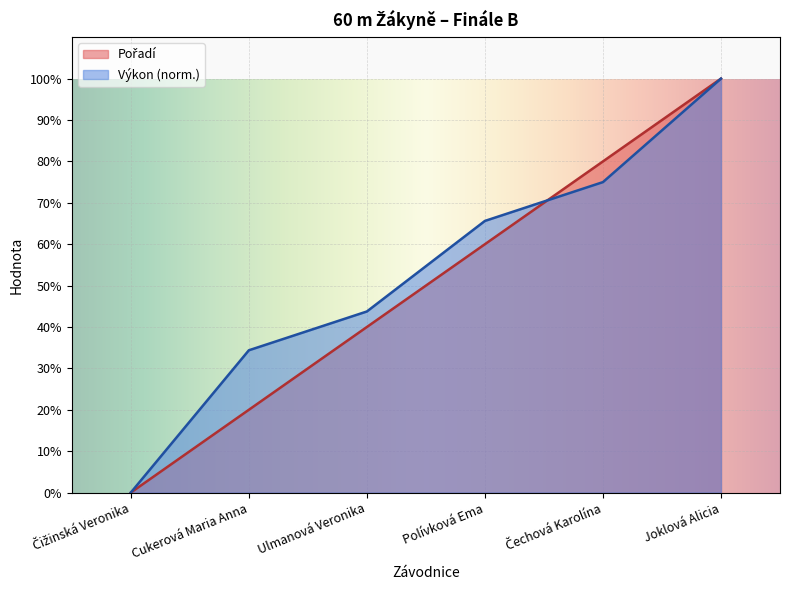

Between which two adjacent categories do Výkon and Pořadí first intersect?

Polívková Ema and Čechová Karolína